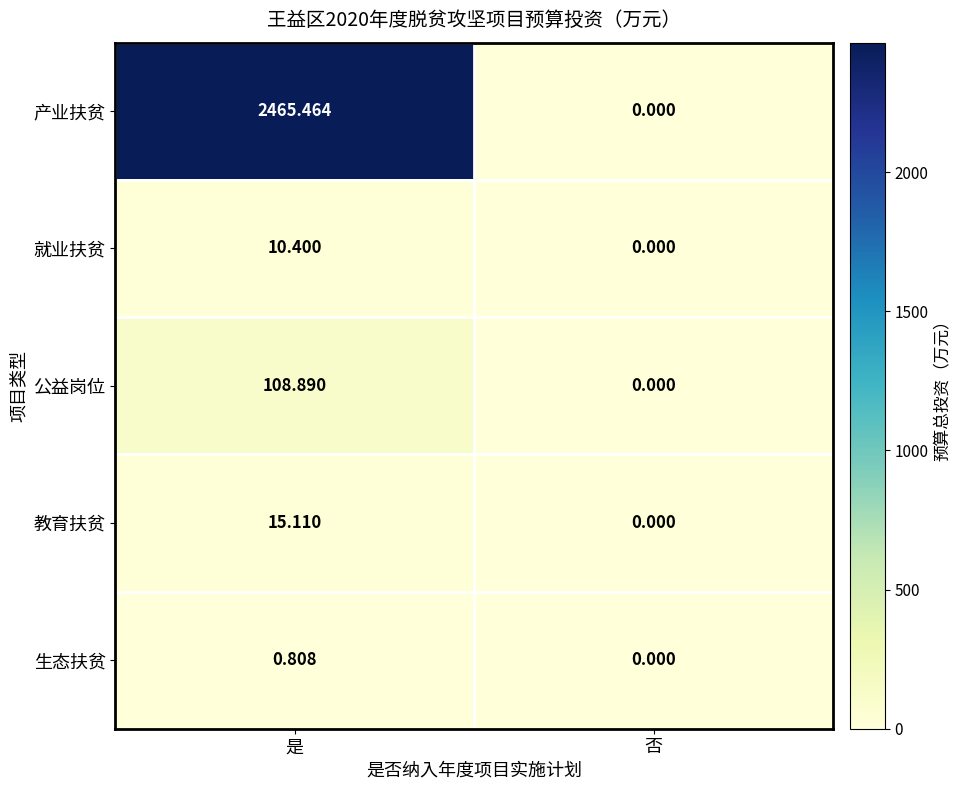

List the labels in order of 公益岗位 value, smallest first.

否, 是